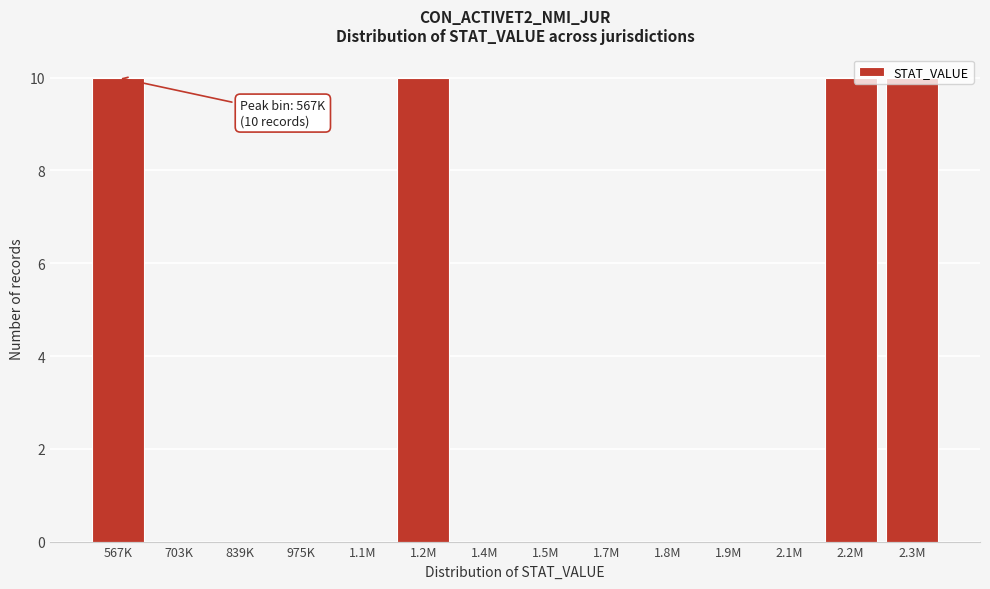

The chart shows a value of 6 at 975K. True or false?

False